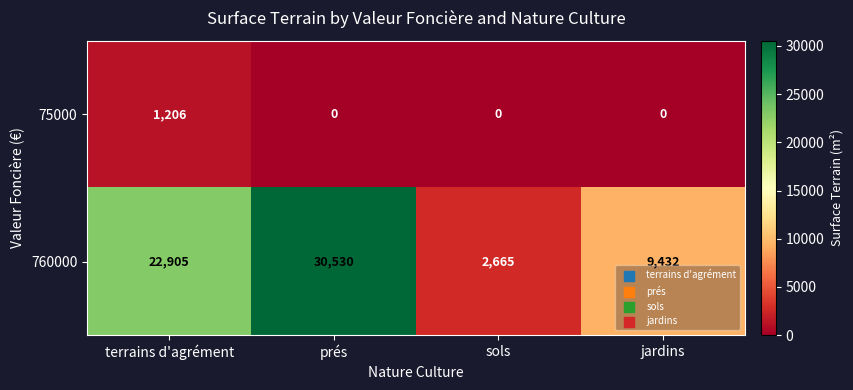

At which category is the sum across all series the highest?

prés